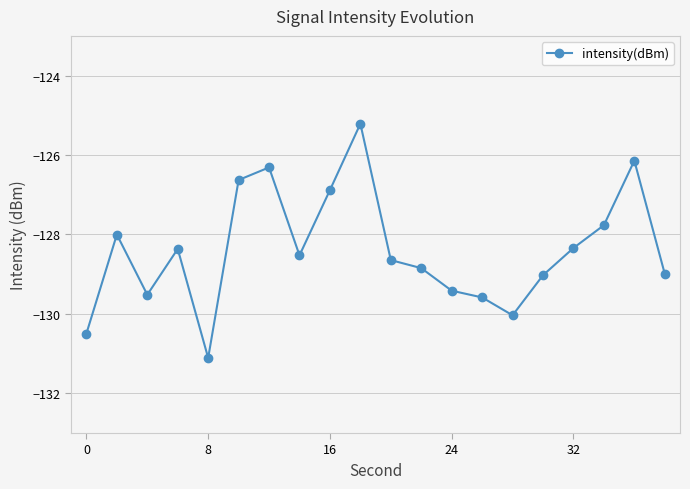

What is the difference between the maximum and second lowest values?

5.3